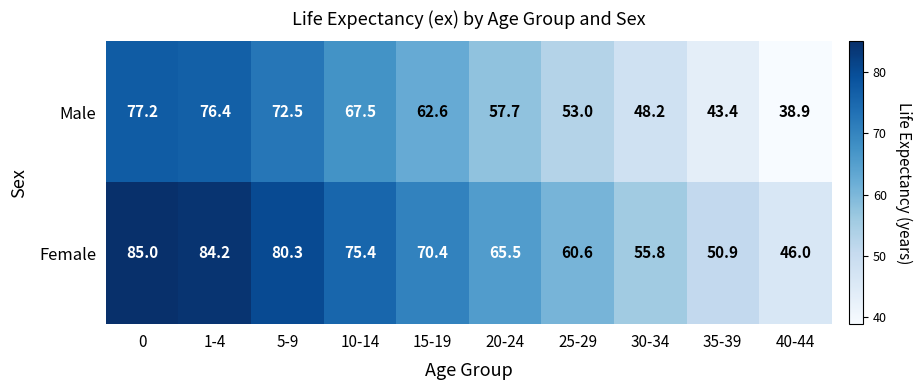

The value of Male at 0 is 105.7. True or false?

False